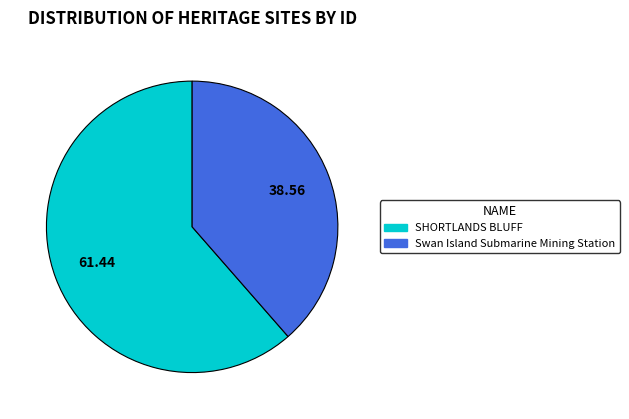

Rank the categories by value from lowest to highest.

Swan Island Submarine Mining Station, SHORTLANDS BLUFF